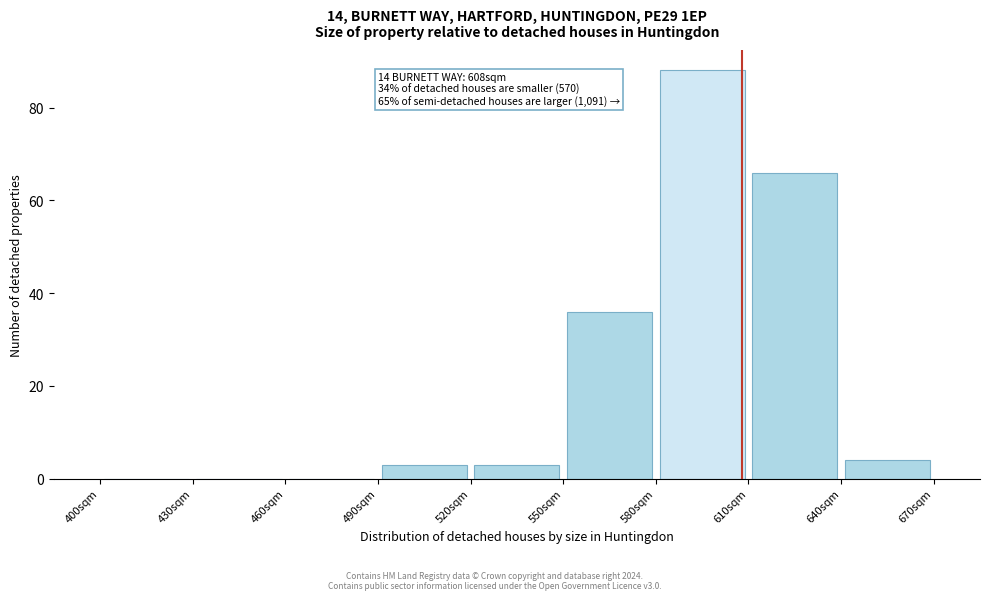

Which range on the x-axis has the tallest bar?

580 to 610